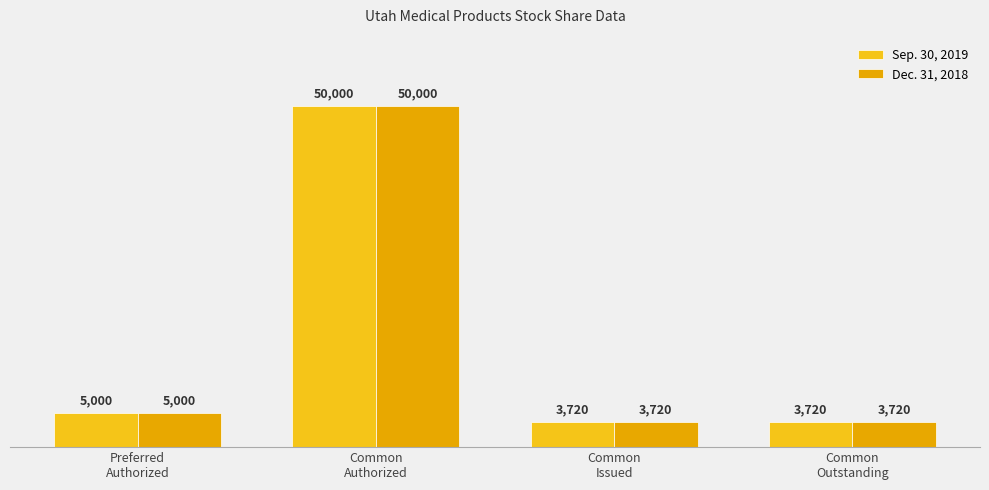

Between Common
Authorized and Common
Issued, which series saw the biggest shift?

Sep. 30, 2019